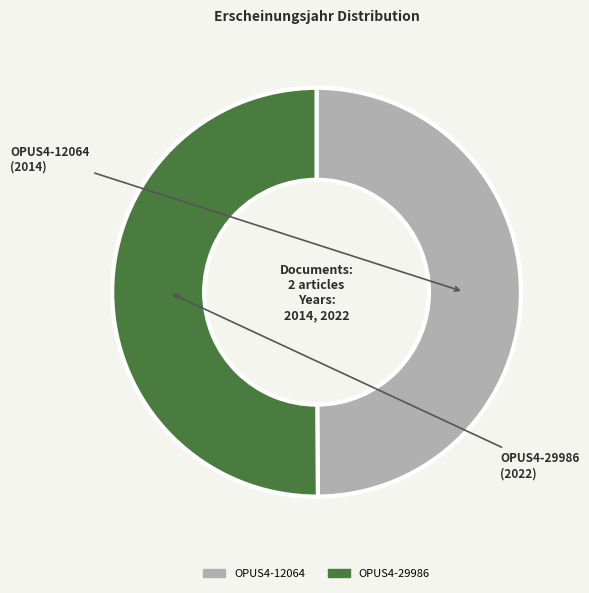

True or false: OPUS4-12064 accounts for 59% of the total.

False